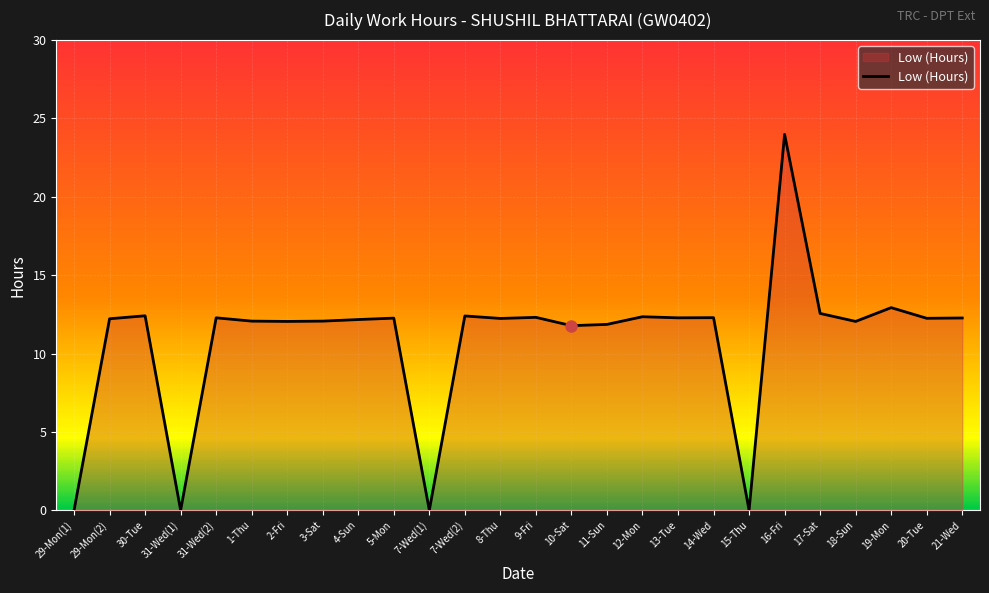

What is the sum of all values?

281.1